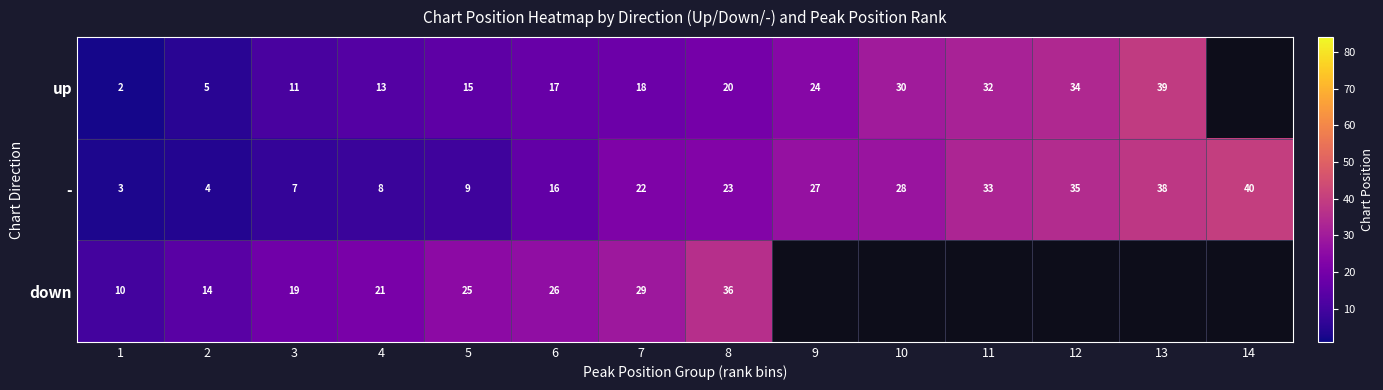

True or false: down has a value of 6 at 3.

False